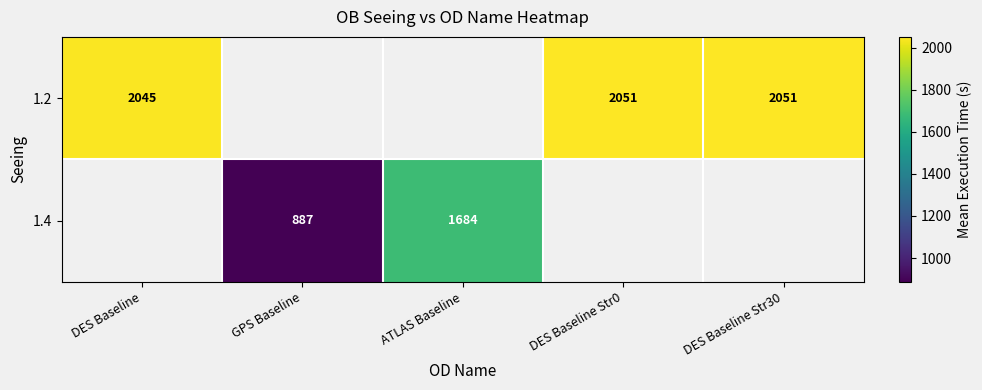

Is it true that 1.2 equals 2947 at DES Baseline?

False